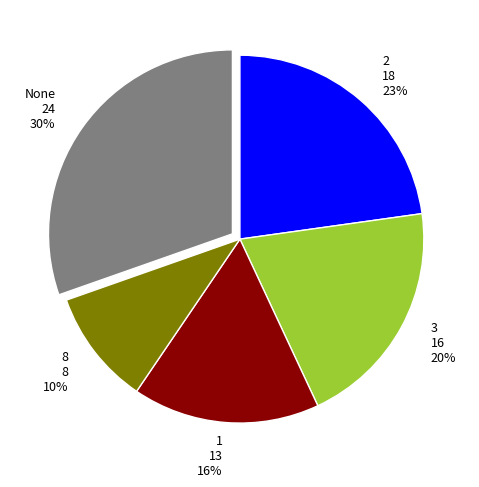

To the nearest percent, what is the difference between the largest and smallest slice percentages?

20%